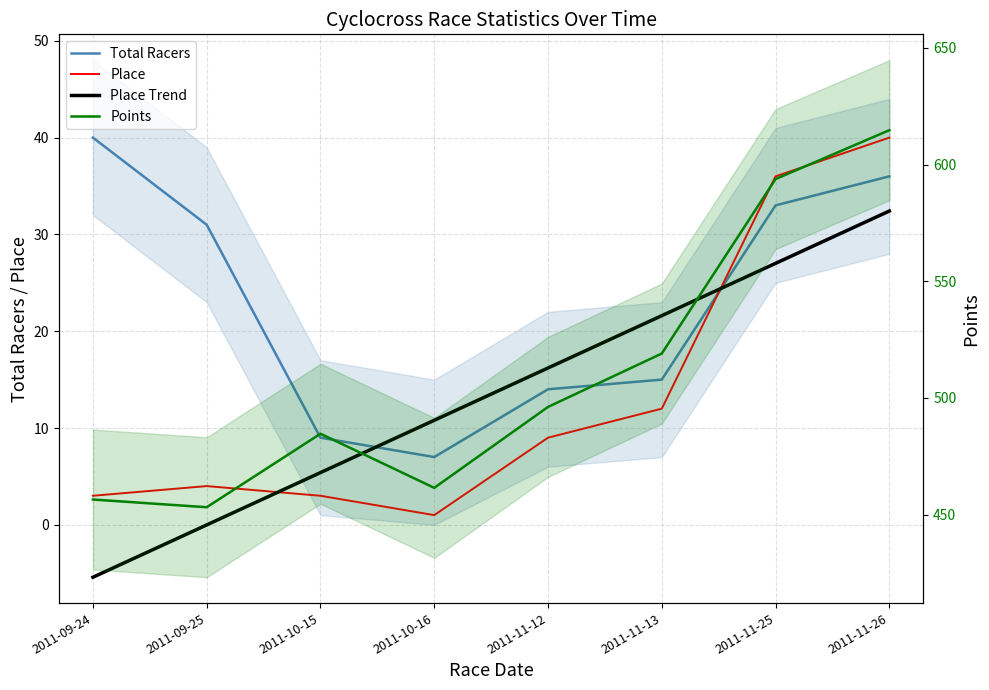

The Place Trend series shows 7.1 at 2011-11-25. True or false?

False